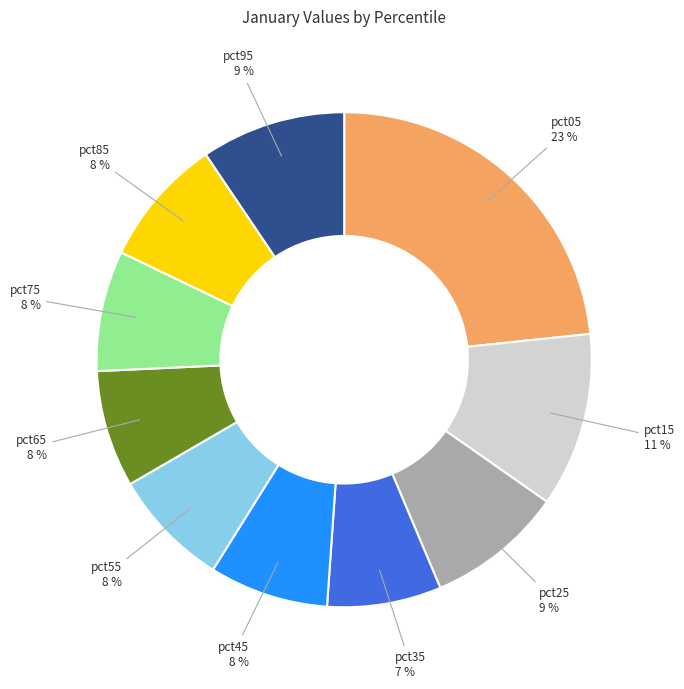

To the nearest percent, what is the difference between the largest and smallest slice percentages?

16%